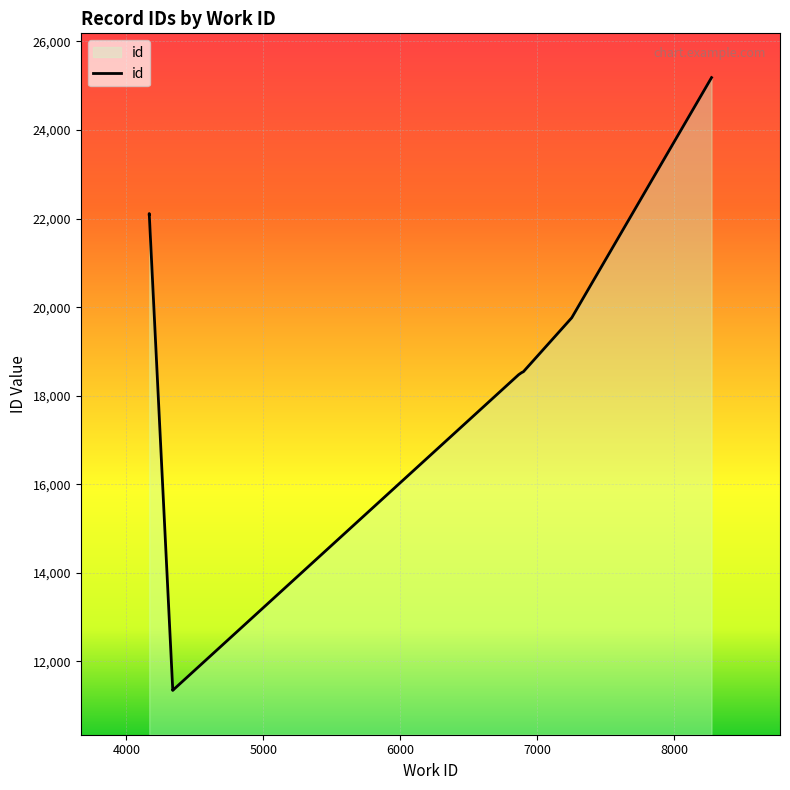

What is the label of the 4th point from the left?

6885